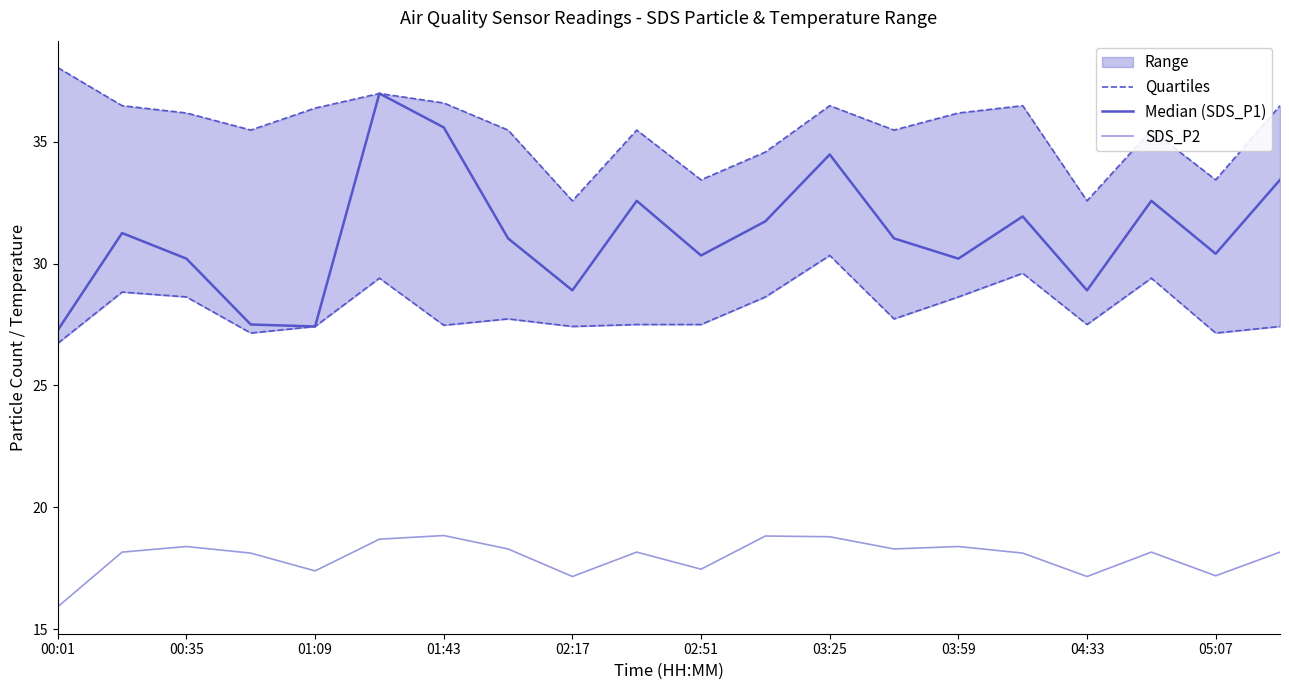

The Quartiles series shows 29.4 at 17. True or false?

True